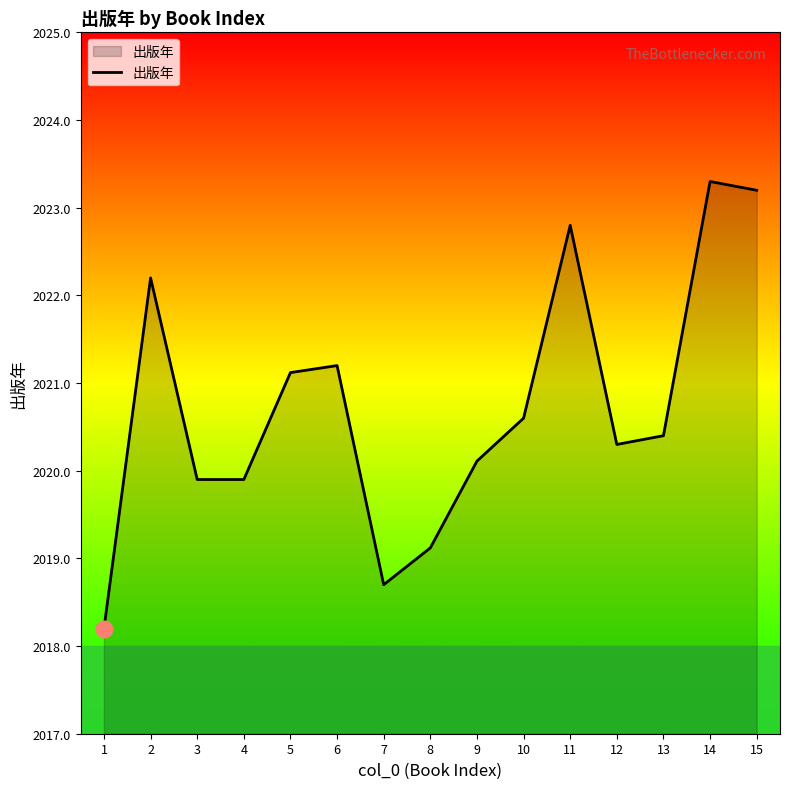

Is it true that the value at 9 is 2020.1?

True